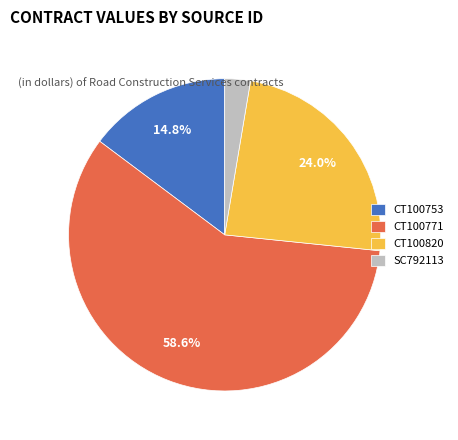

How many segments does this pie chart have?

4